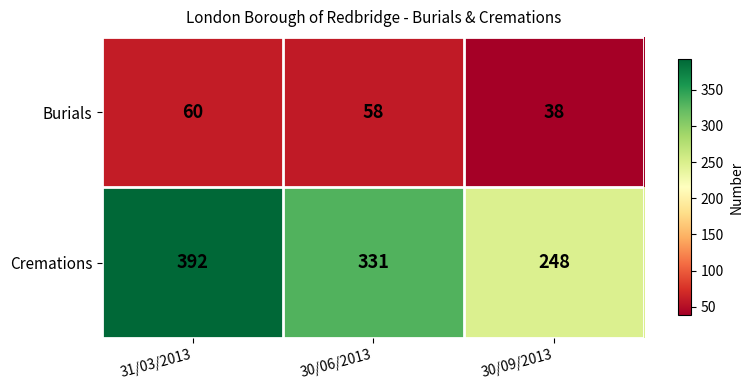

The Cremations series shows 425 at 30/09/2013. True or false?

False